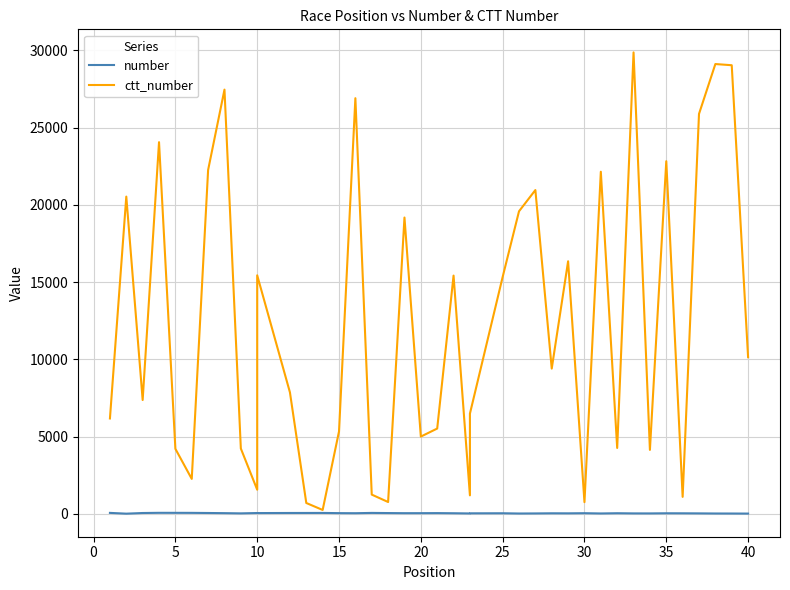

Between 15 and 29, which is larger?

29